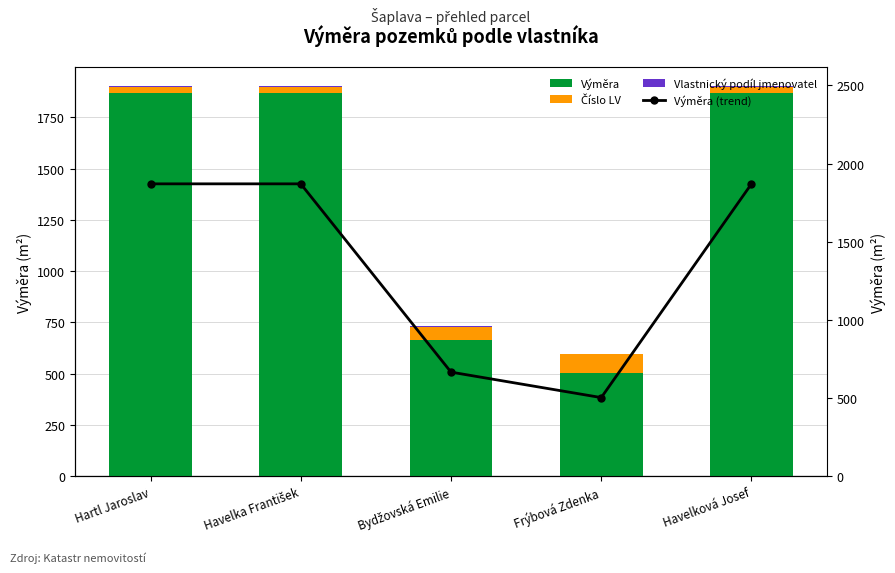

What is the spread (max minus min) of values at Havelková Josef?

1869